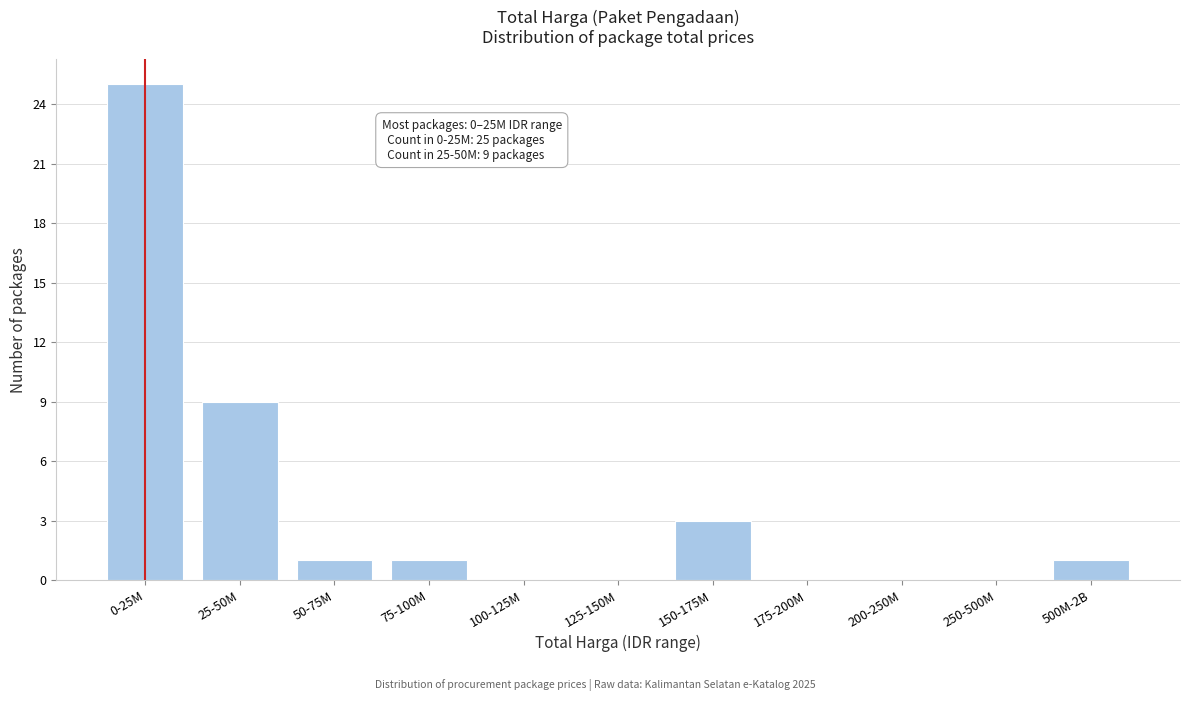

Reading right to left, list all the values displayed in this chart.

500M-2B=1	250-500M=0	200-250M=0	175-200M=0	150-175M=3	125-150M=0	100-125M=0	75-100M=1	50-75M=1	25-50M=9	0-25M=25